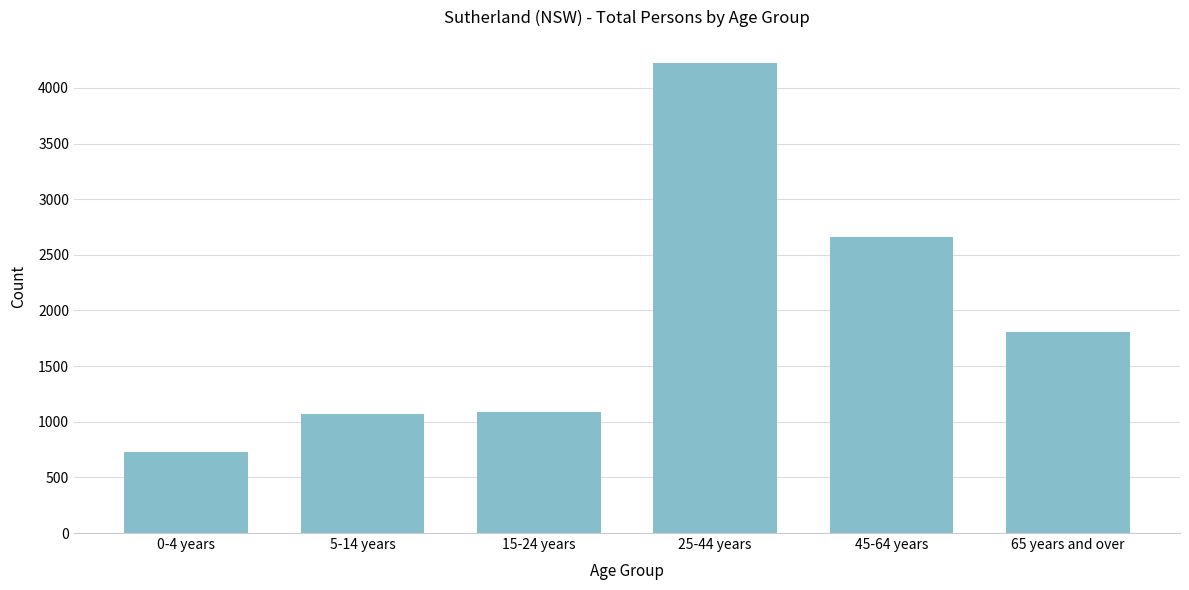

Reading left to right, extract all data points from this chart.

0-4 years=732	5-14 years=1066	15-24 years=1088	25-44 years=4221	45-64 years=2665	65 years and over=1806